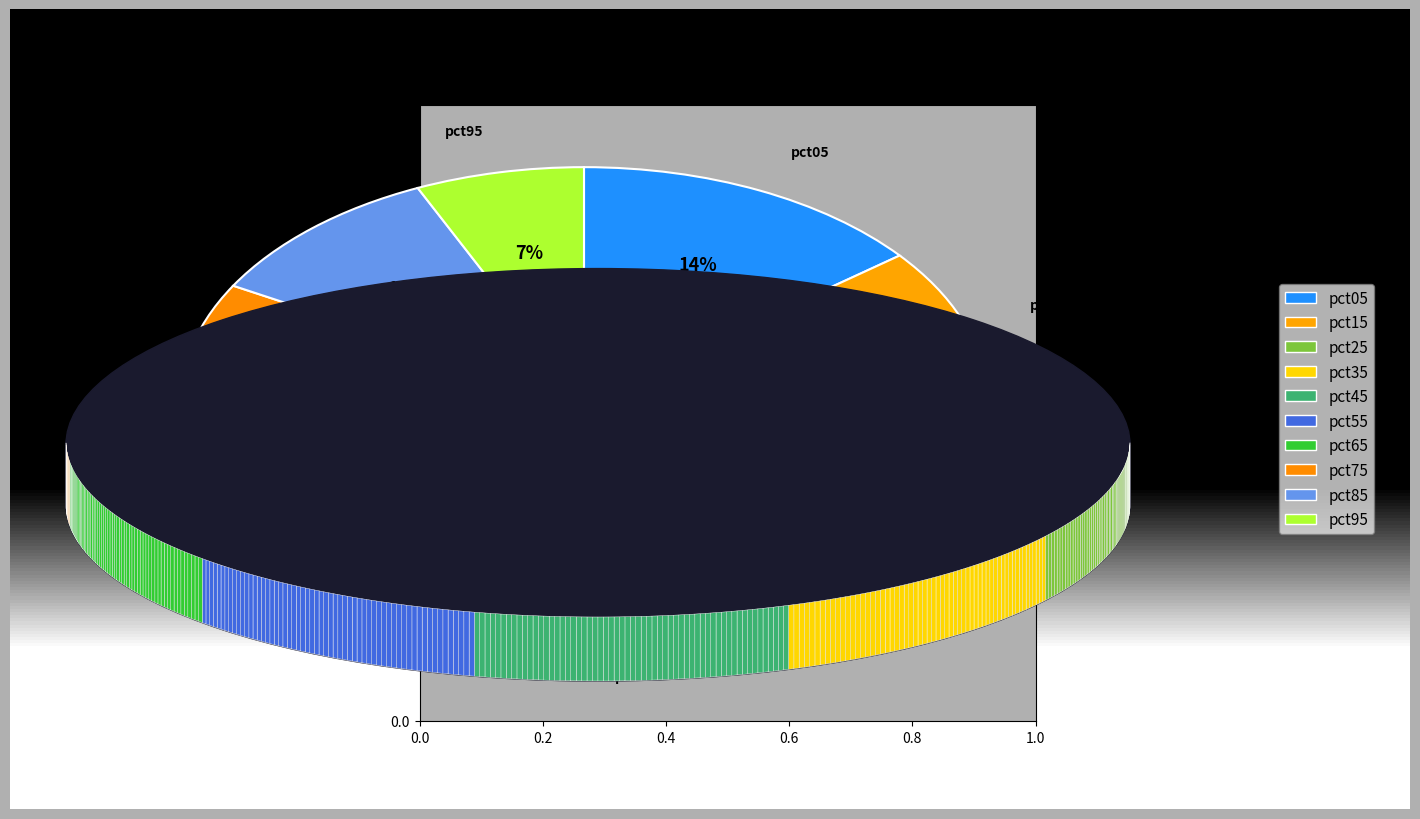

What is the change in value from pct25 to pct95?

-0.1